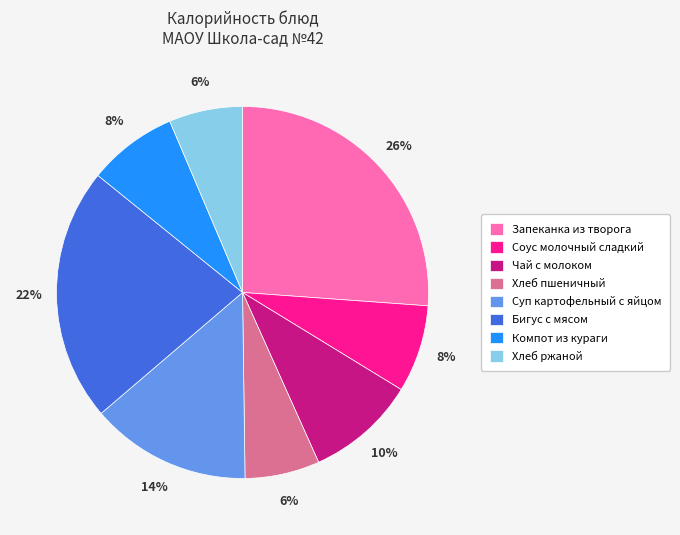

To the nearest percent, what portion does Запеканка из творога represent?

26%